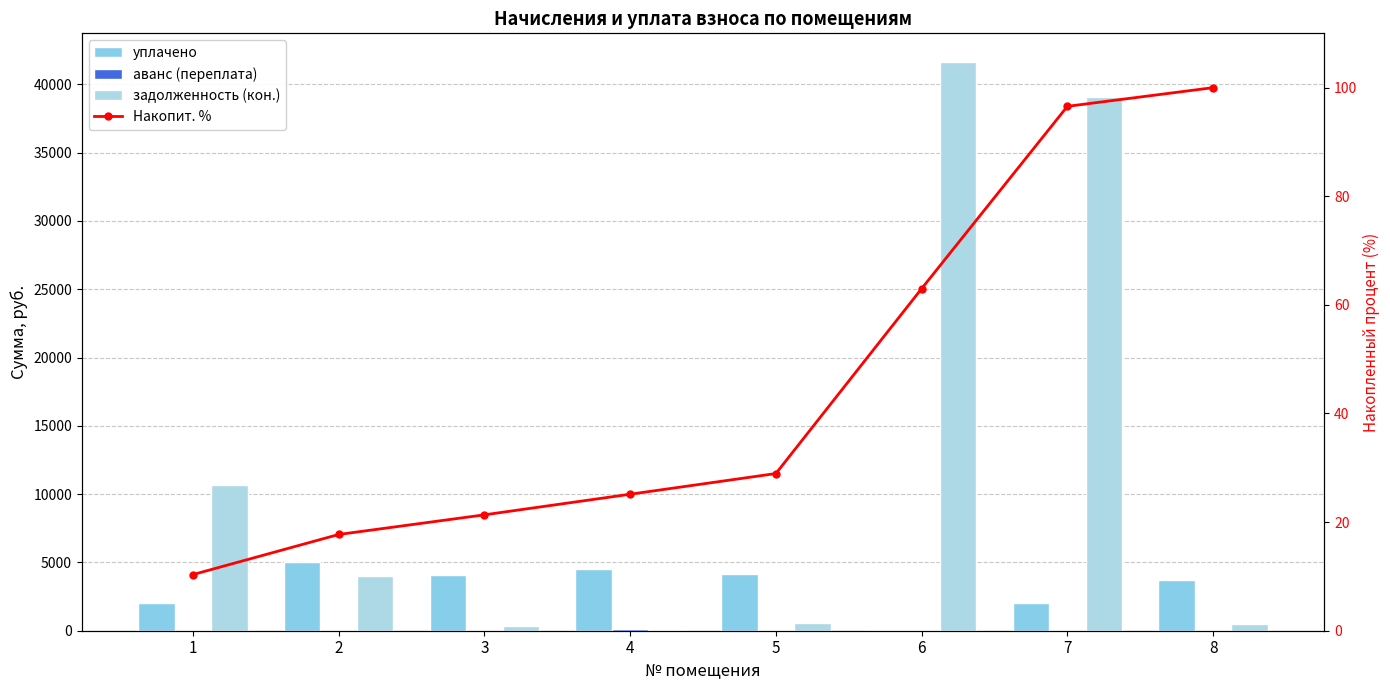

Which category has the highest value across all series?

6